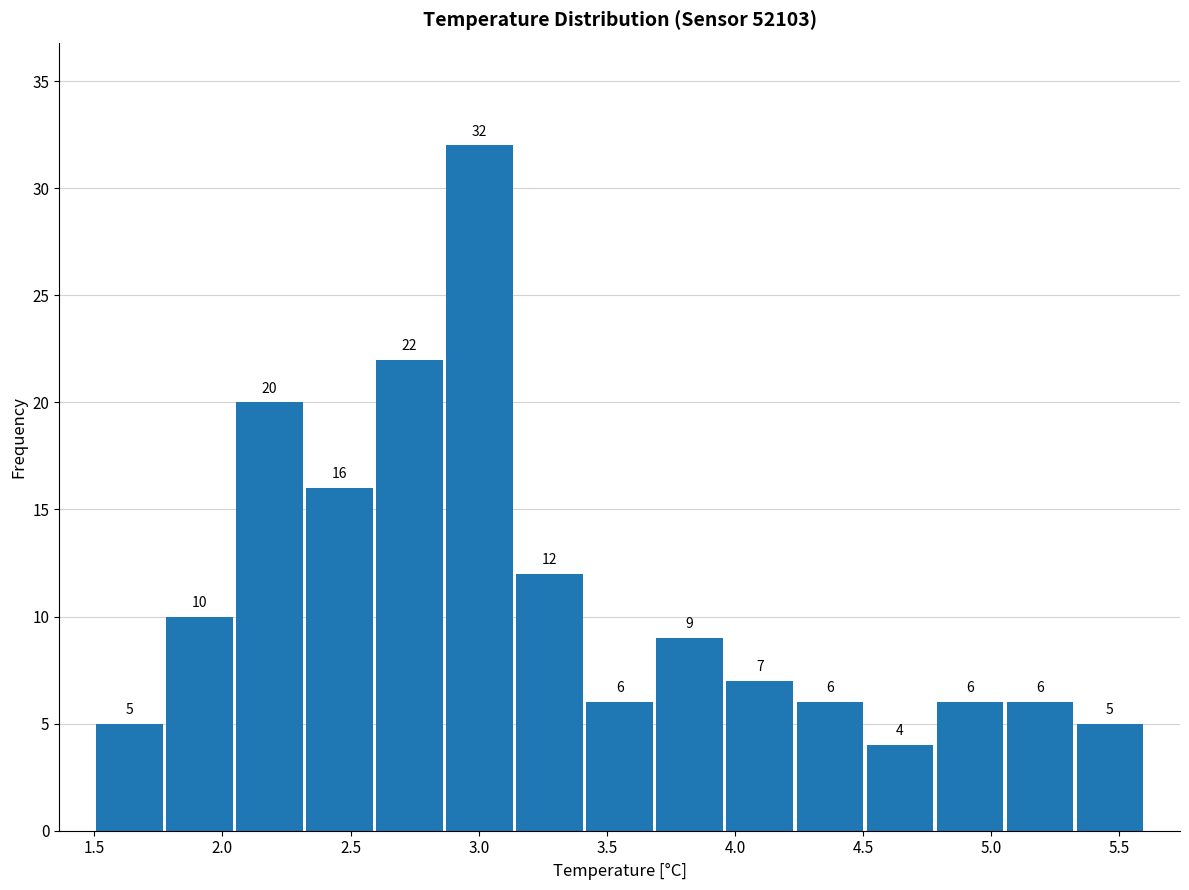

Reading left to right, list every bar in this chart as the range it spans on the x-axis followed by its height. The bar edges are not printed on the chart, so give them approximately, as read against the axis.

1.50 to 1.75: 5
1.75 to 2.05: 10
2.05 to 2.30: 20
2.30 to 2.60: 16
2.60 to 2.85: 22
2.85 to 3.15: 32
3.15 to 3.40: 12
3.40 to 3.70: 6
3.70 to 3.95: 9
3.95 to 4.25: 7
4.25 to 4.50: 6
4.50 to 4.80: 4
4.80 to 5.05: 6
5.05 to 5.35: 6
5.35 to 5.60: 5